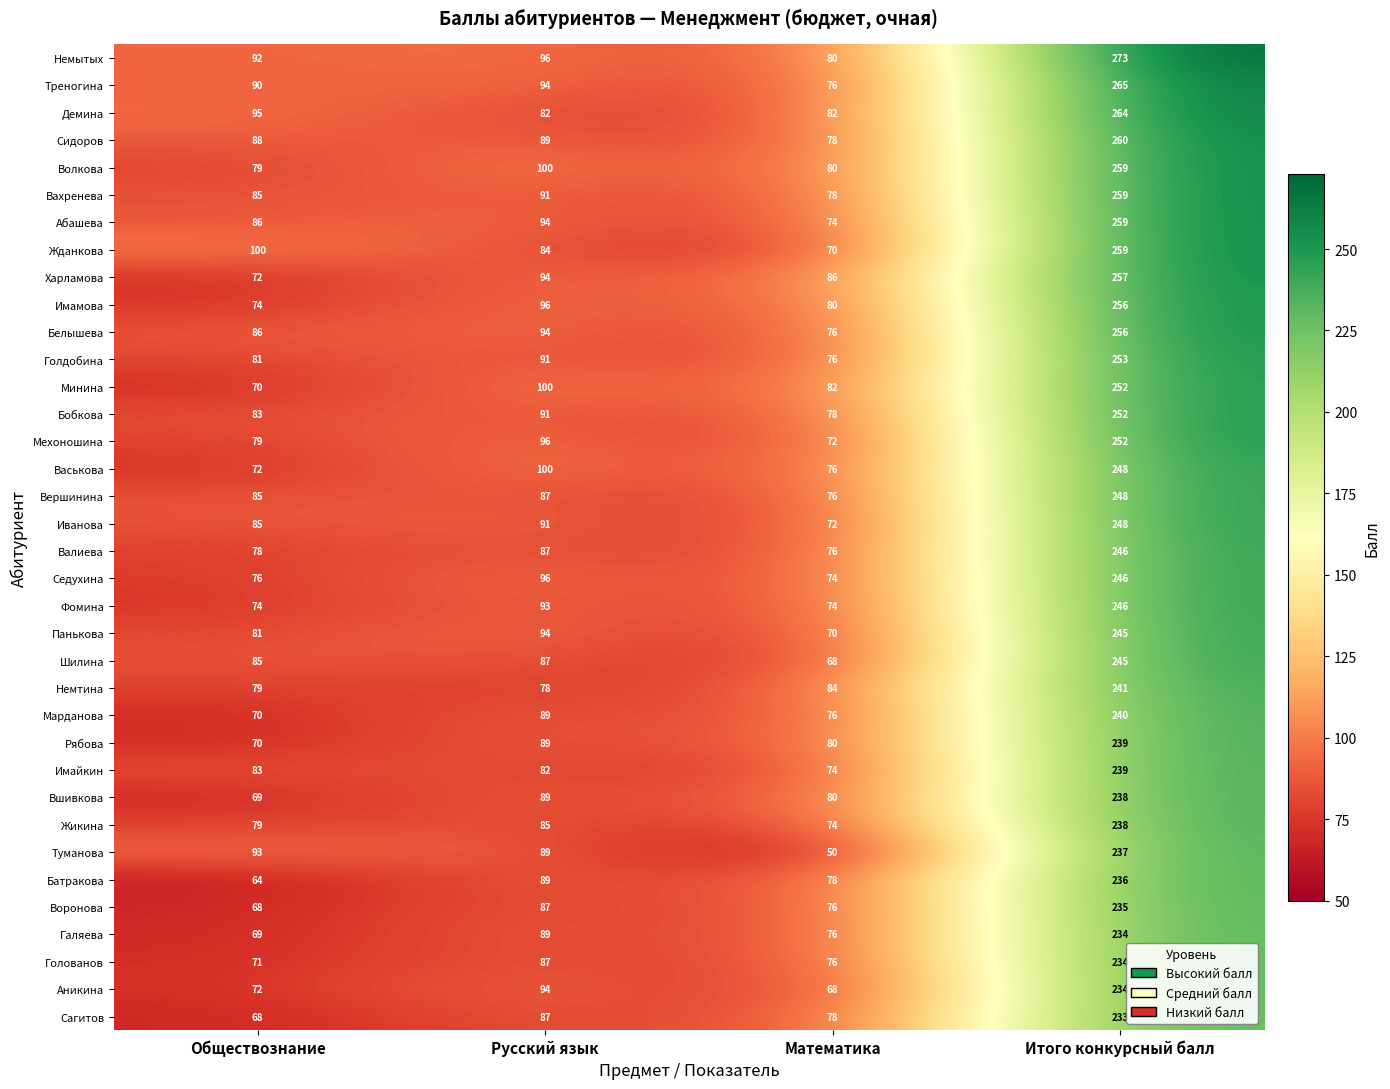

What is the spread (max minus min) of values at Математика?

36